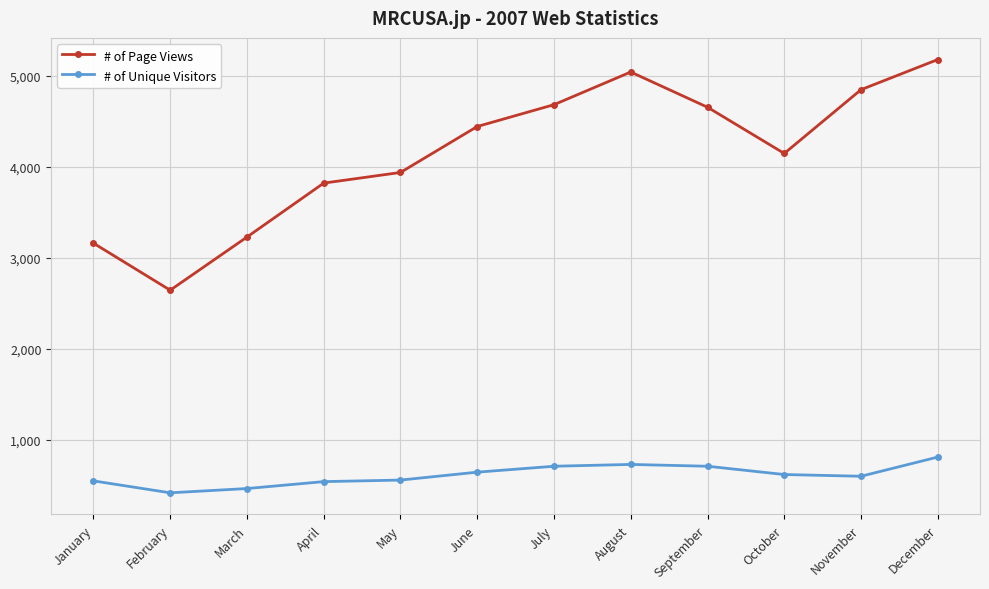

How many series are shown in this chart?

2